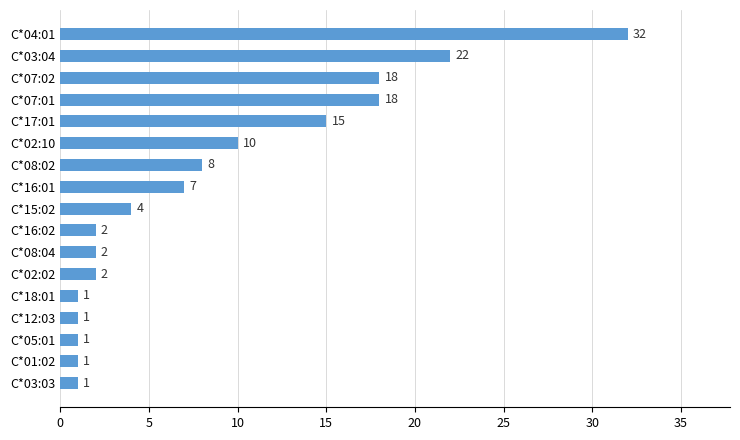

Reading top to bottom, extract all data points from this chart.

32	22	18	18	15	10	8	7	4	2	2	2	1	1	1	1	1